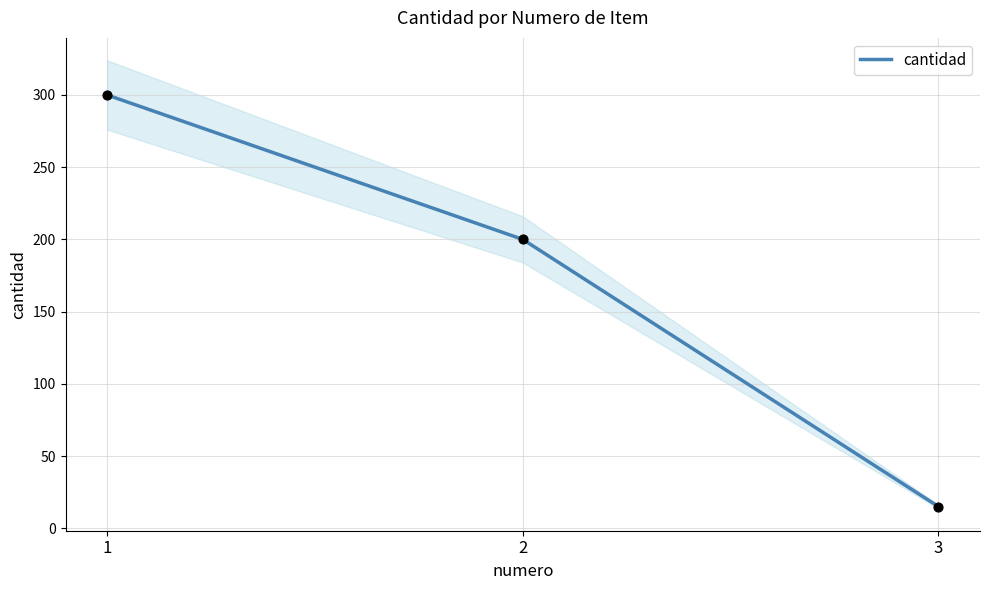

What is the change in value from 1 to 3?

-285